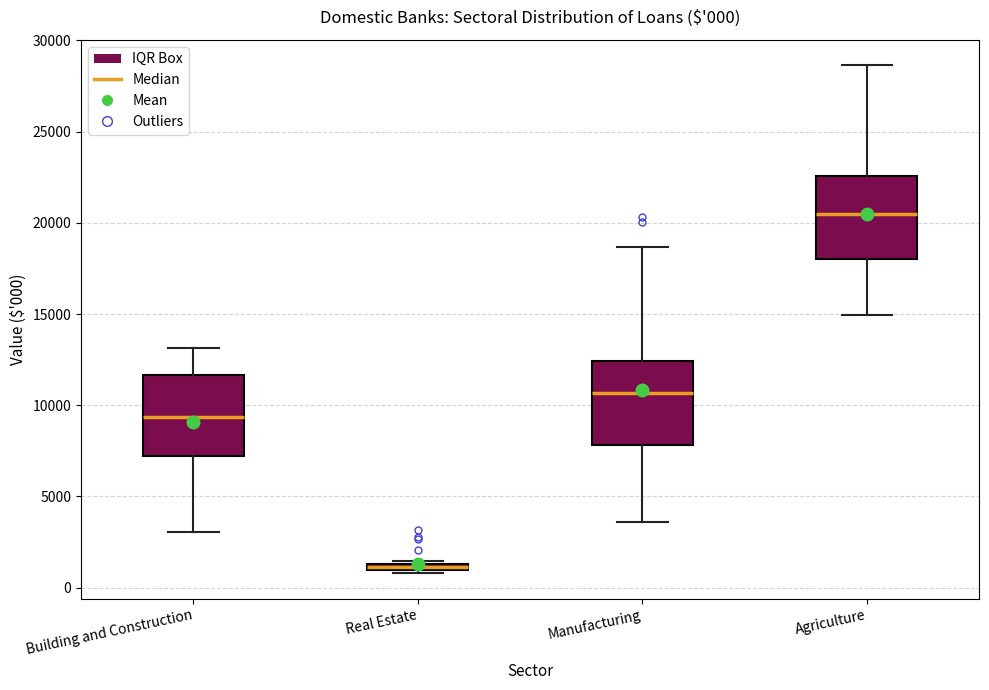

Which box's median line is the highest?

Agriculture